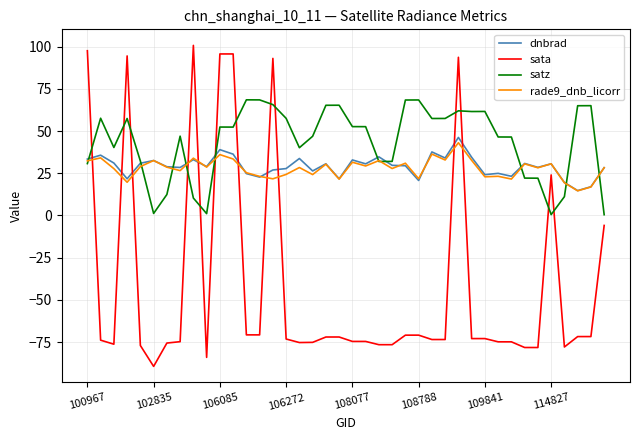

How many series are shown in this chart?

4